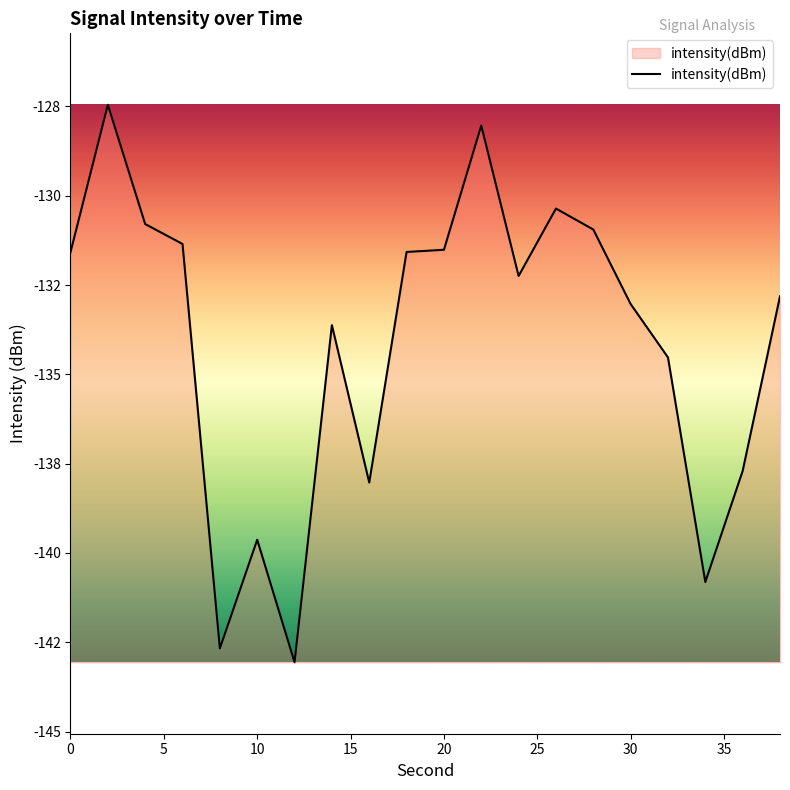

What is the difference between the maximum and minimum values?

15.6